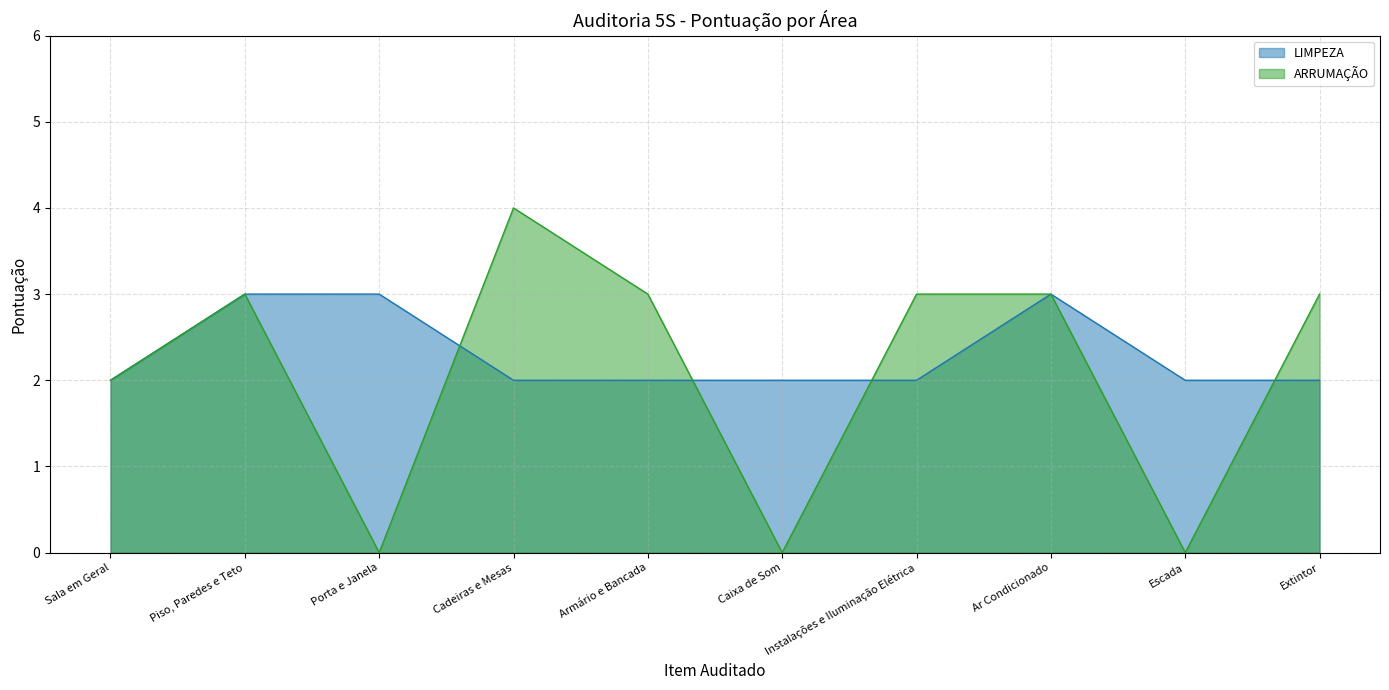

Rank the series by their average value, from highest to lowest.

LIMPEZA, ARRUMAÇÃO